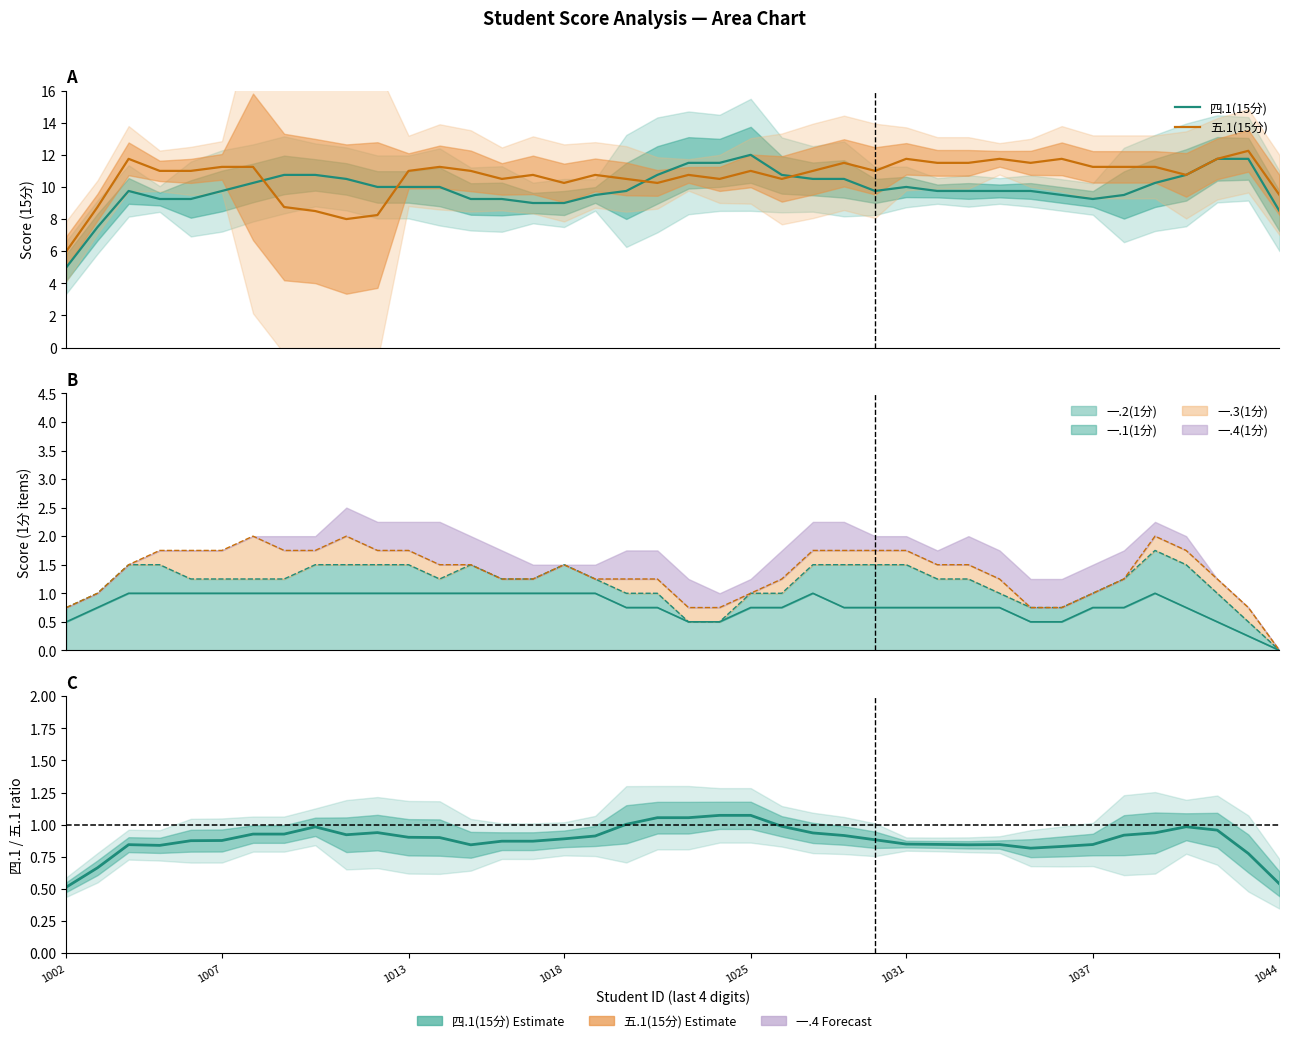

The 五.1(15分) series shows 19.3 at 13. True or false?

False